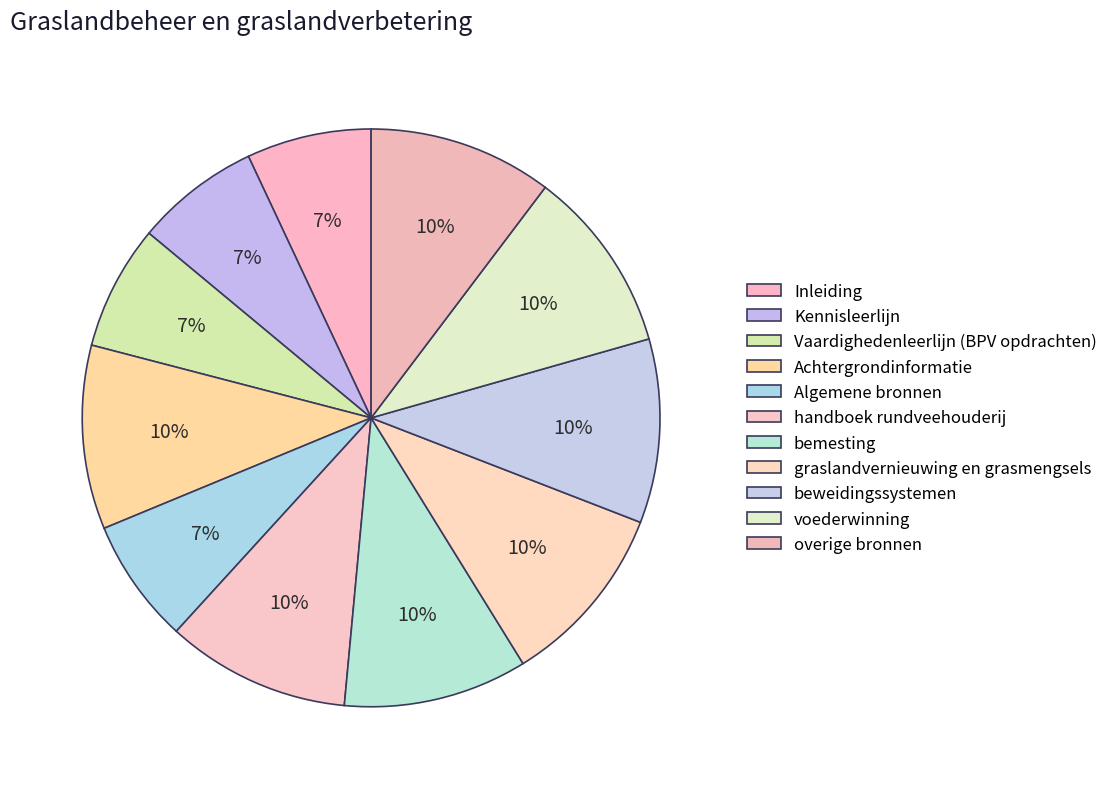

Is there a majority slice in this chart?

No